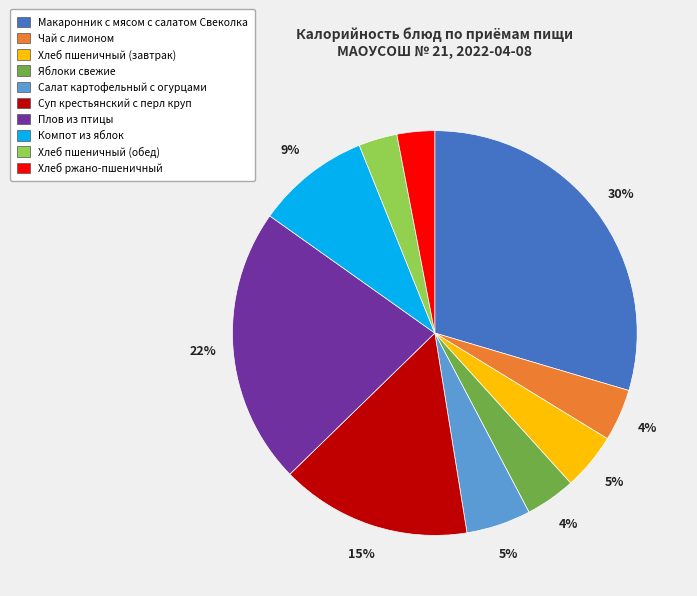

What is the ratio of the value at Хлеб пшеничный (обед) to the value at Компот из яблок?

0.3